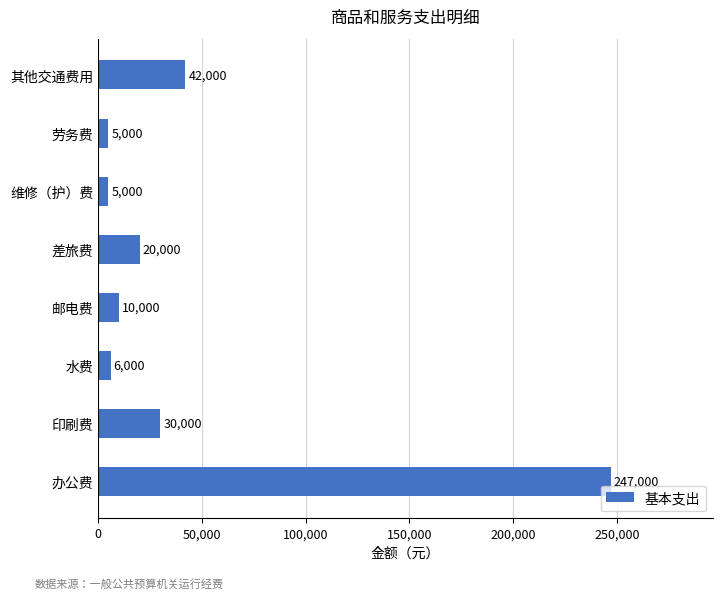

What is the difference between the values at 劳务费 and 办公费?

242000